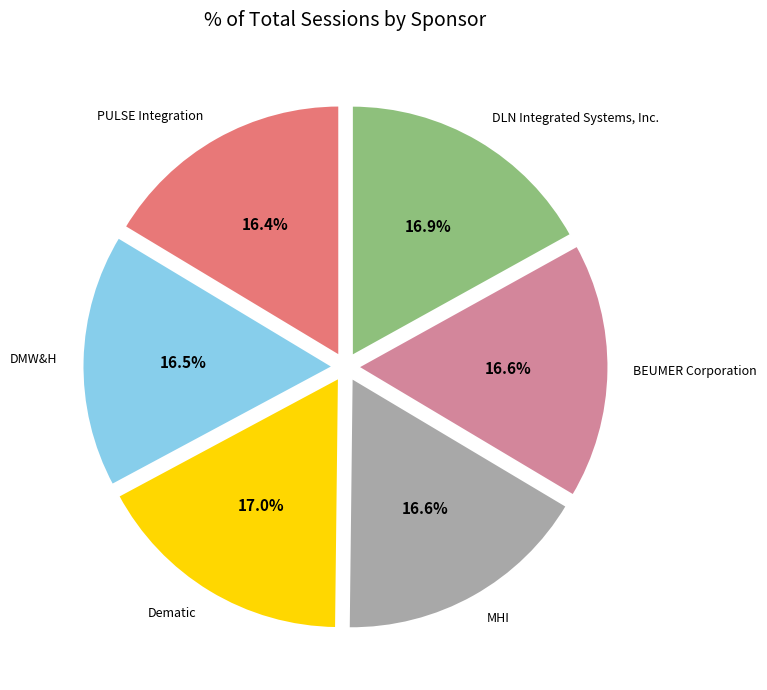

How much of the chart is everything except BEUMER Corporation?

83.4%